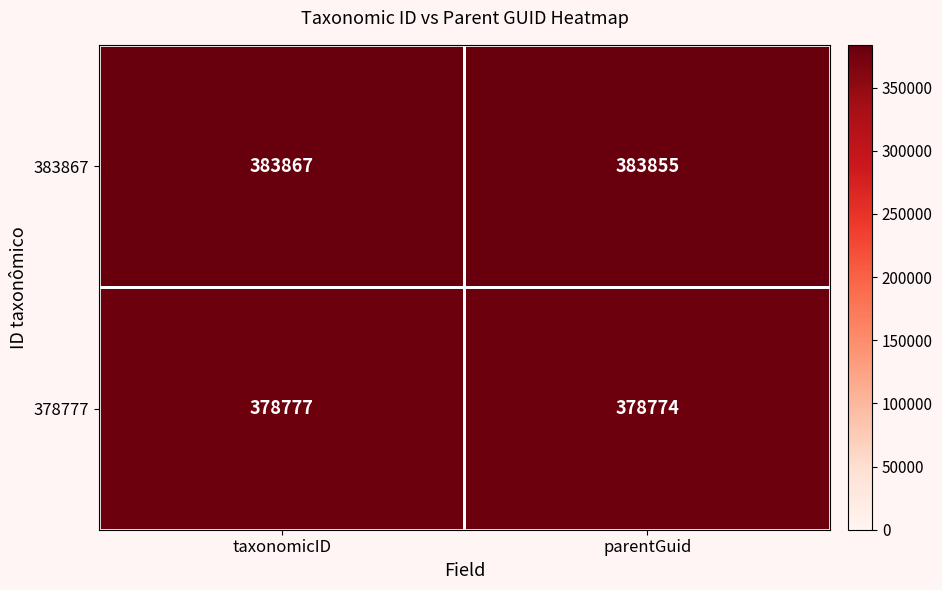

Where is 378777 nearest to the value 378775?

parentGuid